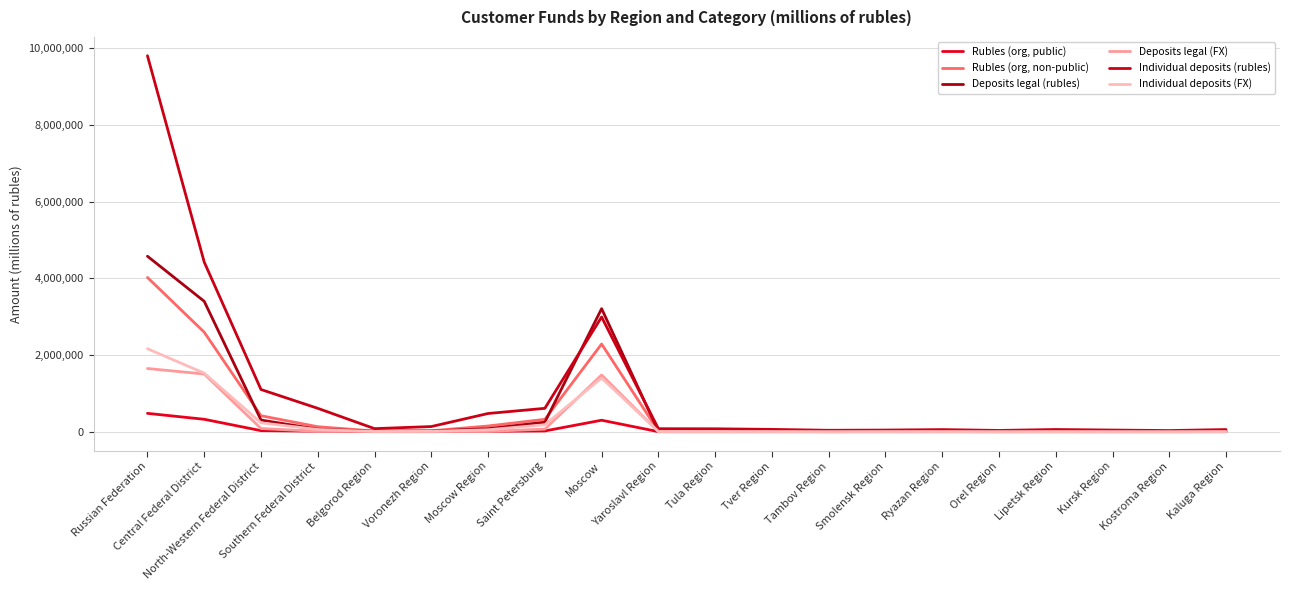

What is the total value across all series at Orel Region?

43121